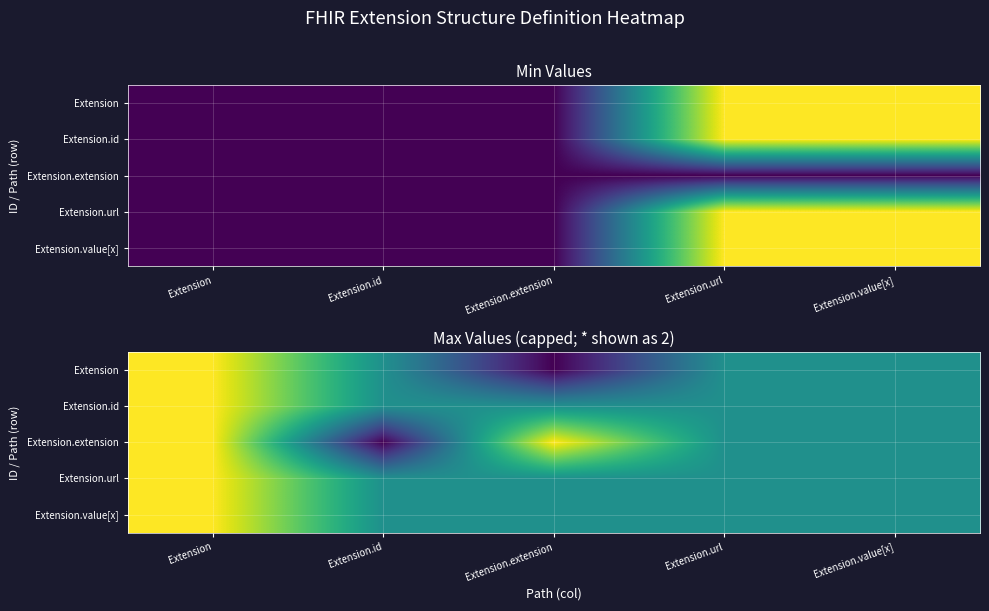

What is the sum of the Extension values at Extension.url and Extension.value[x]?

2